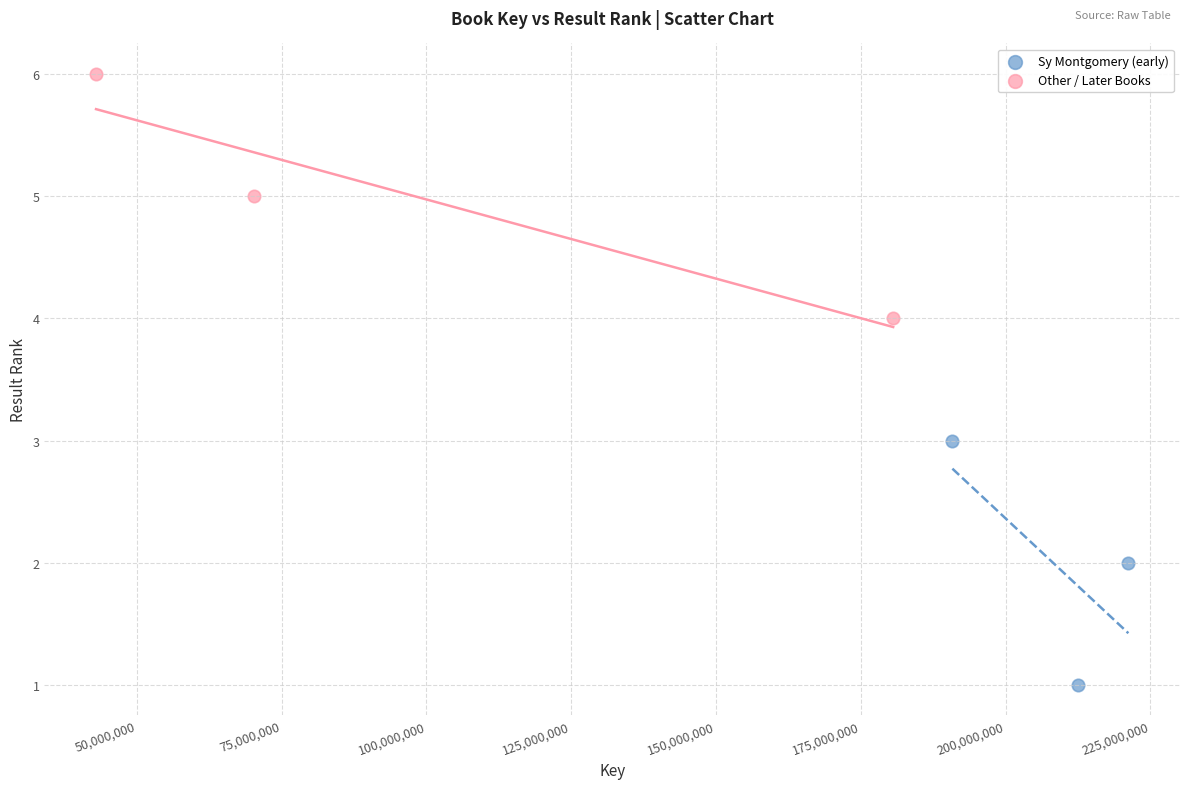

Which series contains the highest Y value?

Other / Later Books